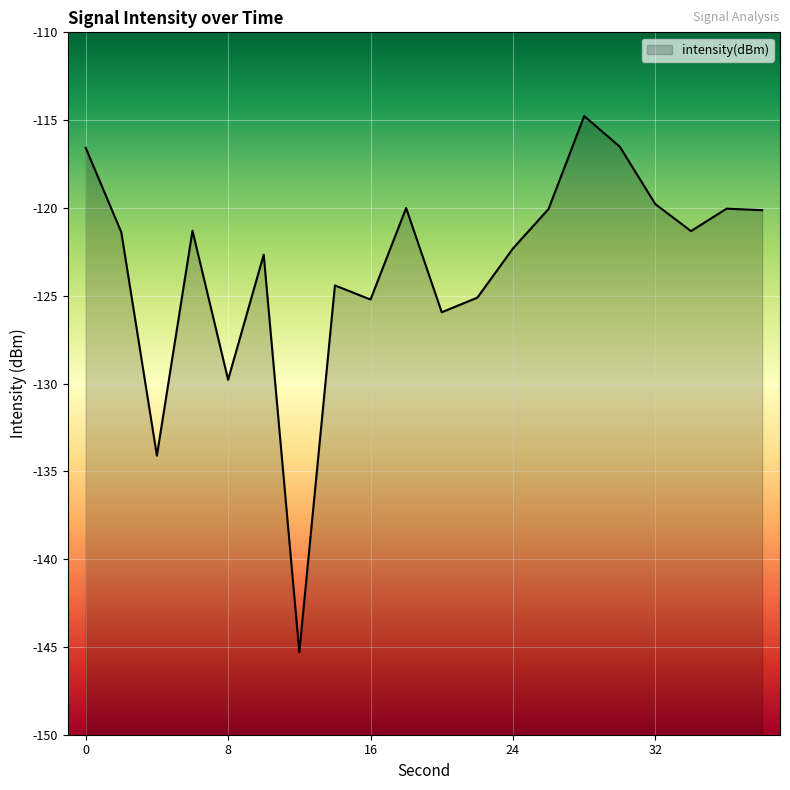

Read the value at 10.

-122.7